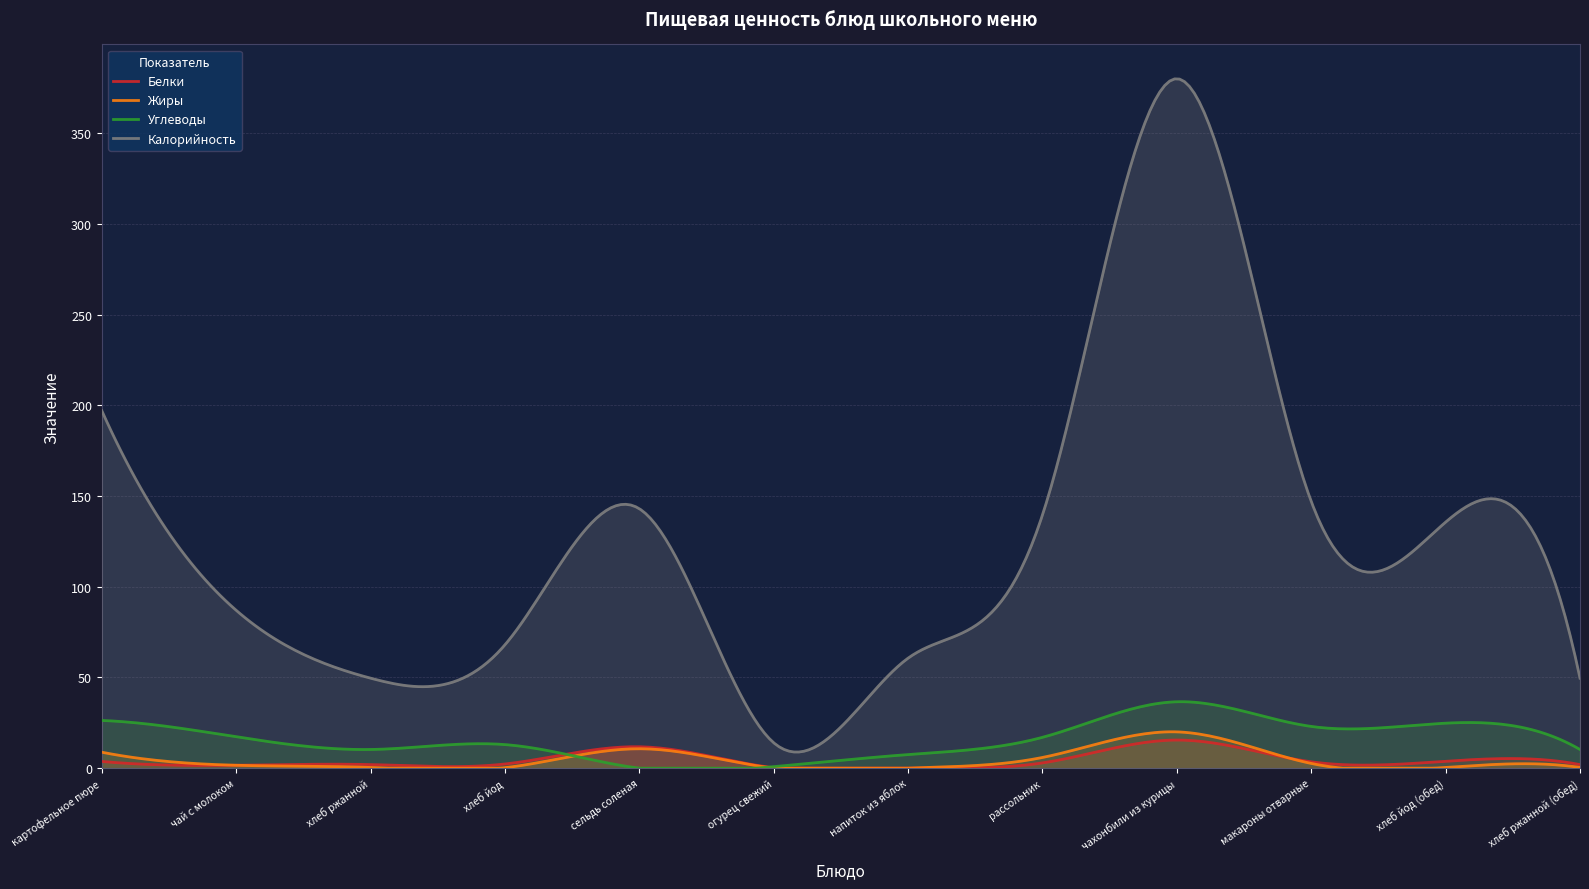

What is the value of the Углеводы point at the 10th from the left?

23.0